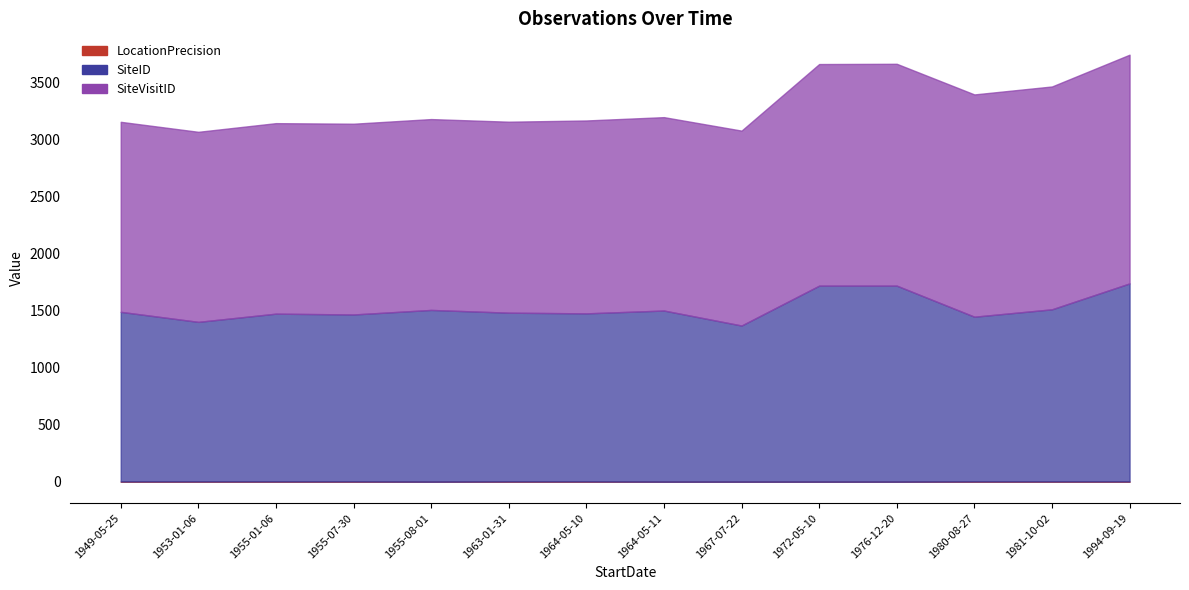

True or false: SiteID and LocationPrecision cross at least once.

False